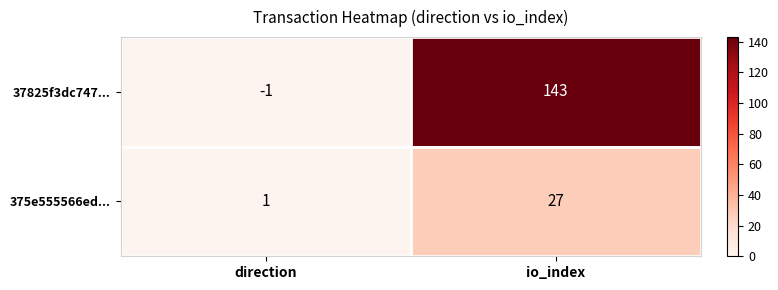

The value of 37825f3dc747... at io_index is 188. True or false?

False